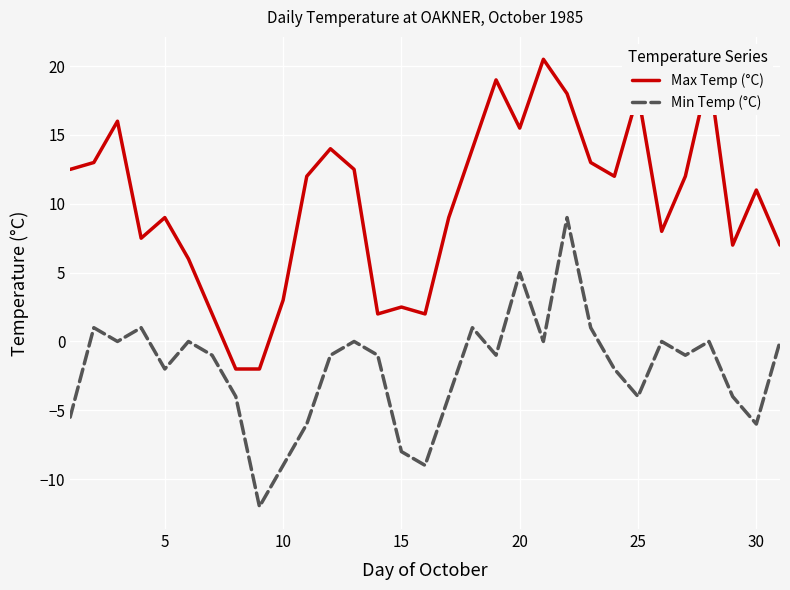

How many negative values does the Max Temp (°C) series have?

2